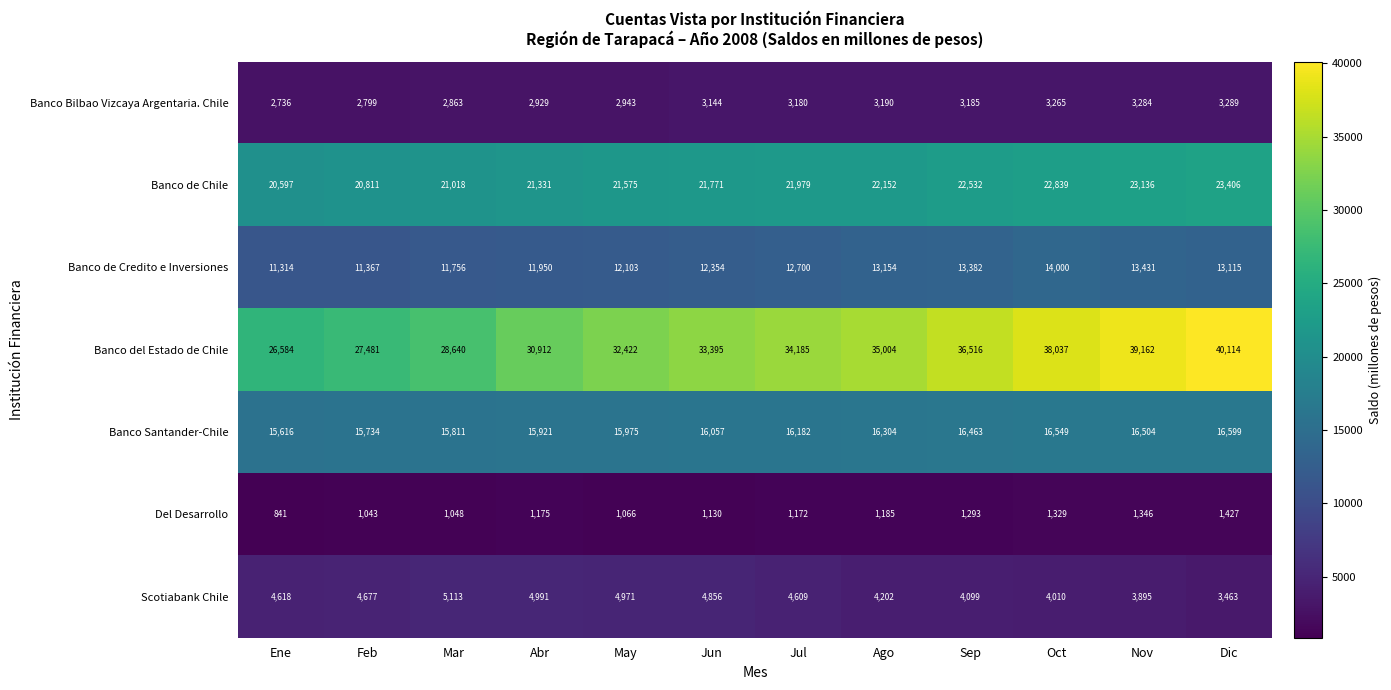

What value does the Banco Santander-Chile series have at Nov?

16504